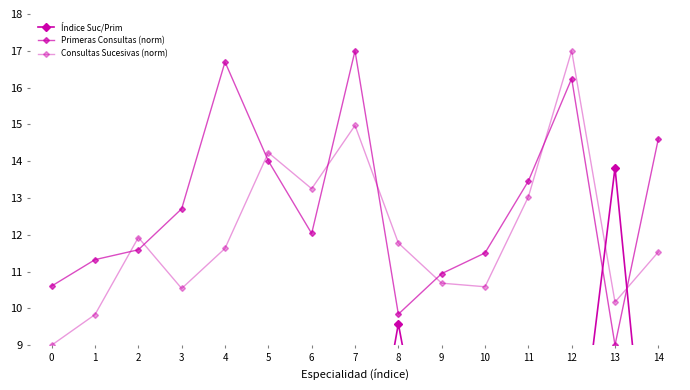

Where is the first local maximum for Consultas Sucesivas (norm)?

2